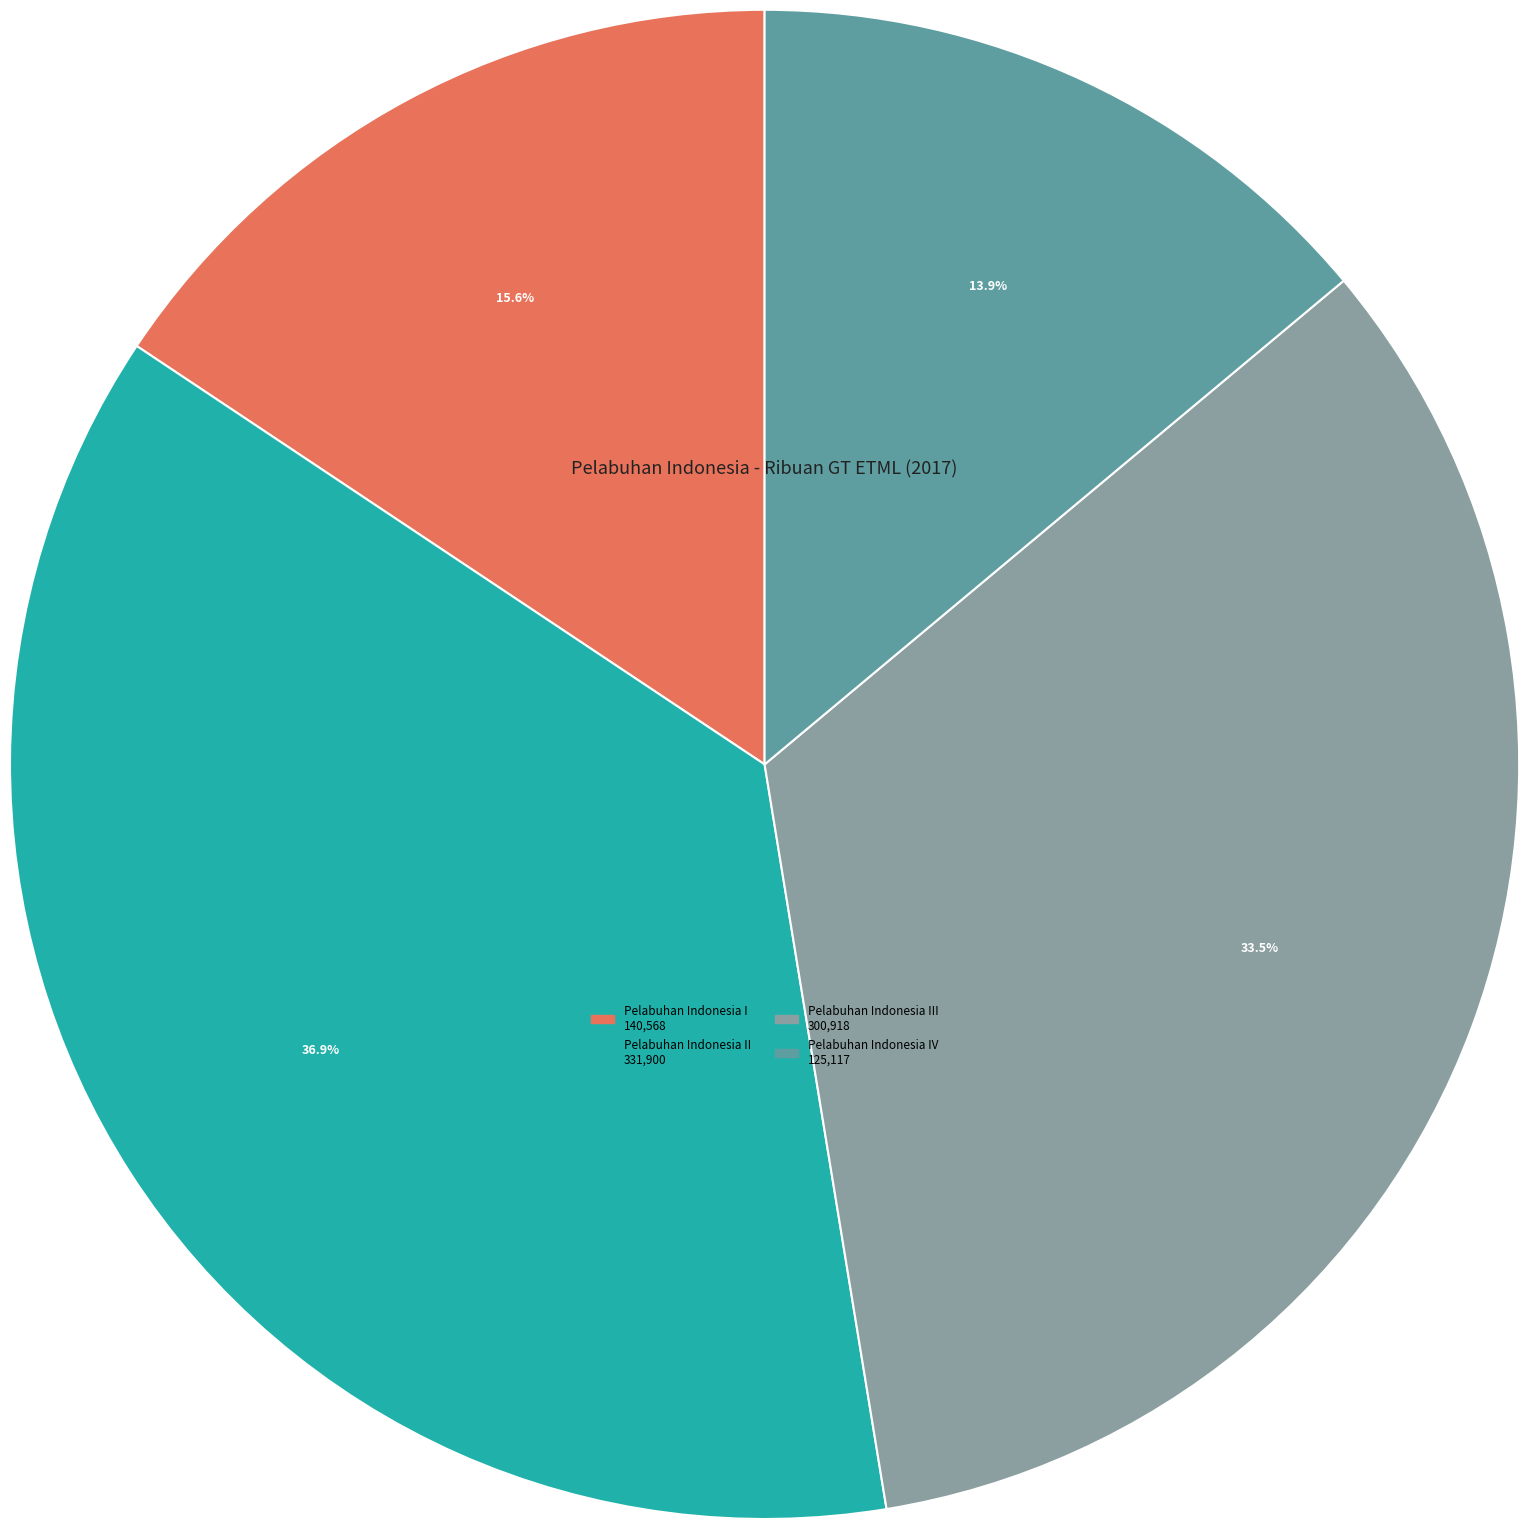

Is there a majority slice in this chart?

No